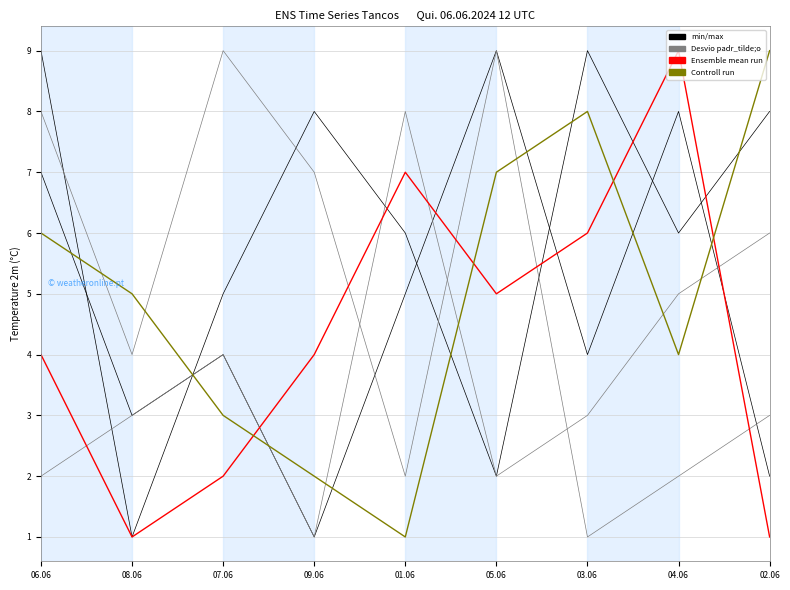

True or false: Desvio padr_tilde;o has a value of 8 at 01.06.

True